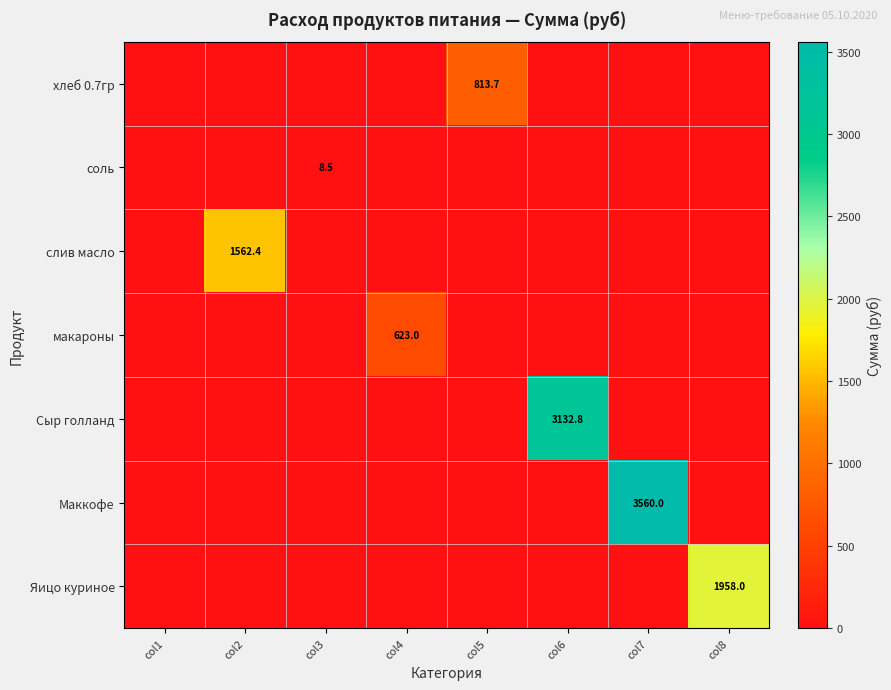

True or false: макароны has a value of 623.0 at col4.

True